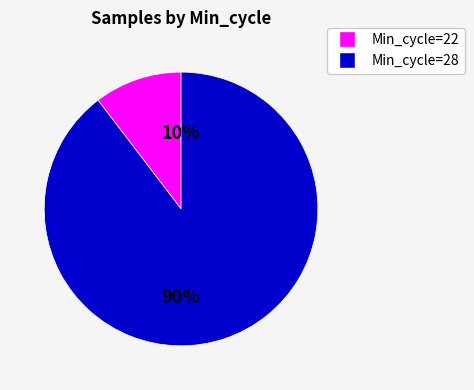

Is there a majority slice in this chart?

Yes